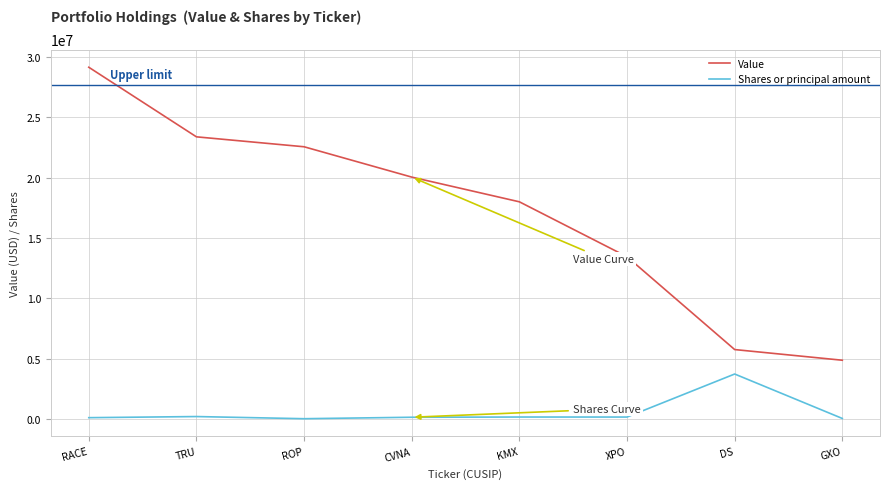

The value of Value at GXO is 6966383. True or false?

False